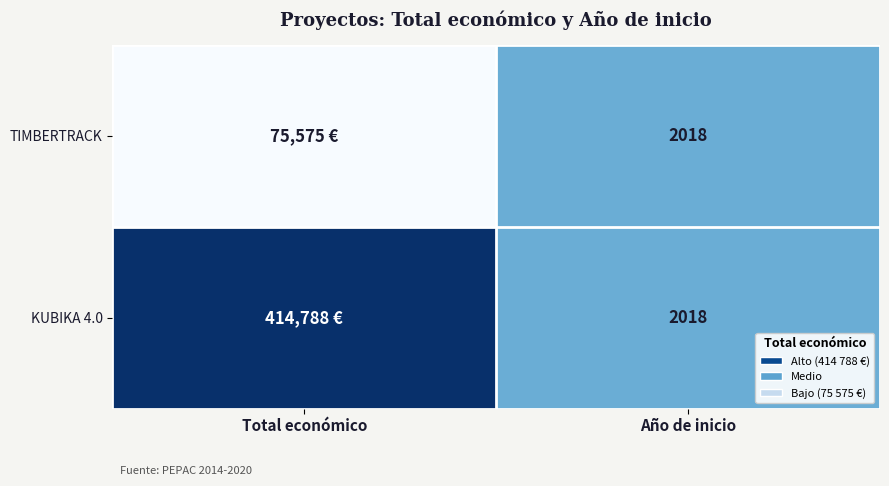

What is the total value across all series at Año de inicio?

4036